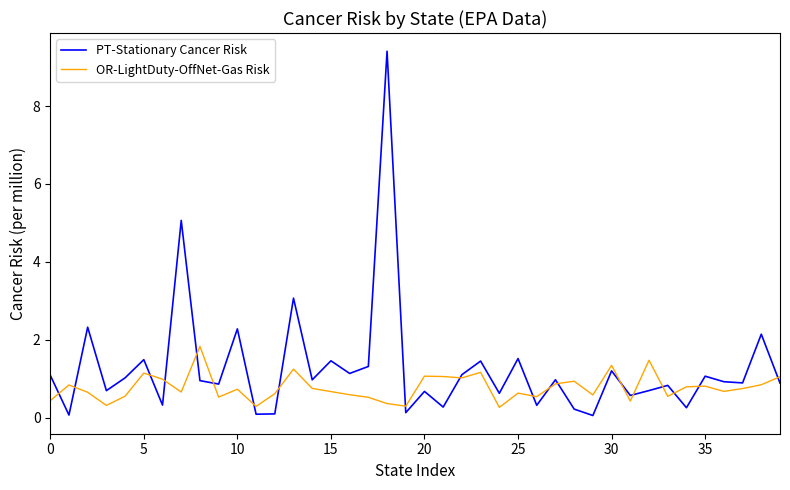

Rank the series by their maximum value, from highest to lowest.

PT-Stationary Cancer Risk, OR-LightDuty-OffNet-Gas Risk